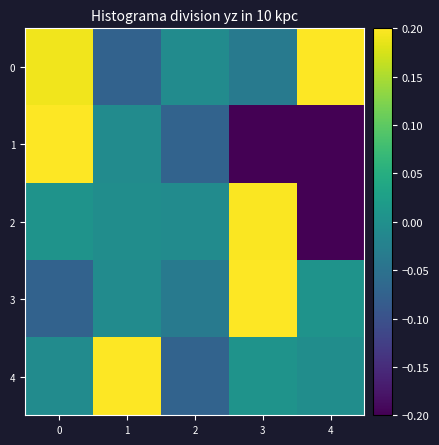

Rank the series at 0 from lowest to highest value.

3, 4, 2, 0, 1